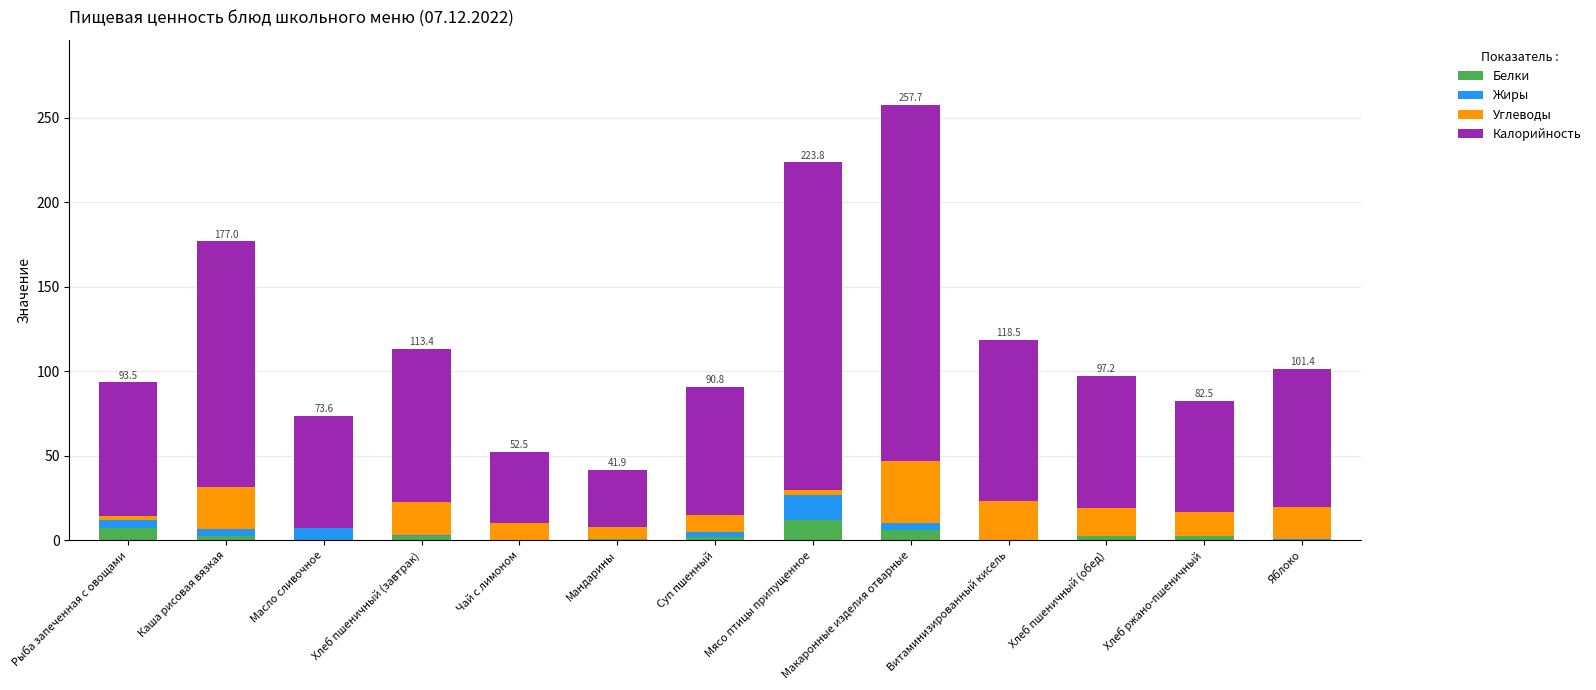

What is the maximum value for Белки?

12.0